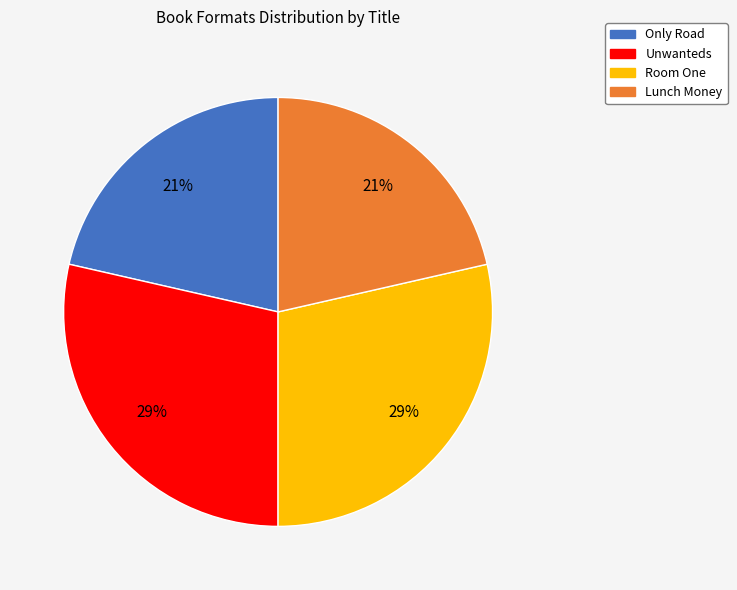

The Only Road slice represents 15% of the pie. True or false?

False